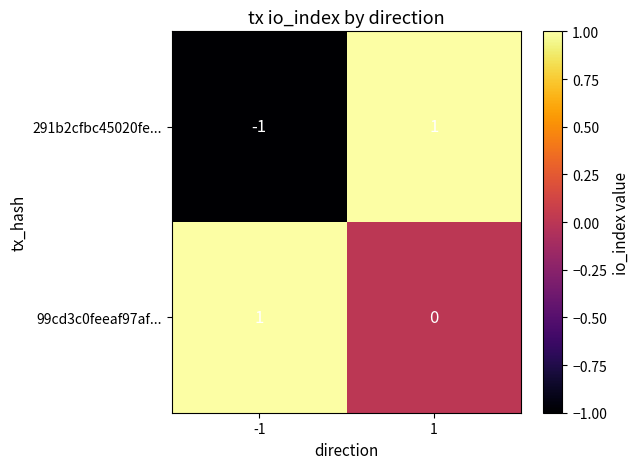

Which series changed the most between -1 and 1?

291b2cfbc45020fe...